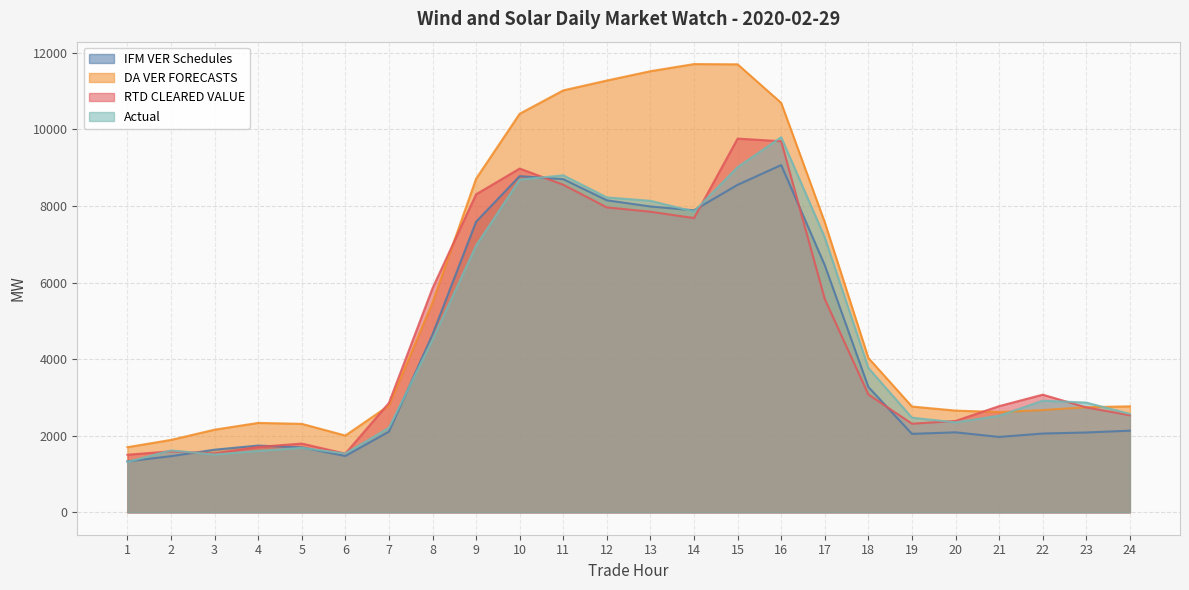

What is the total value across all series at 13?

35487.1